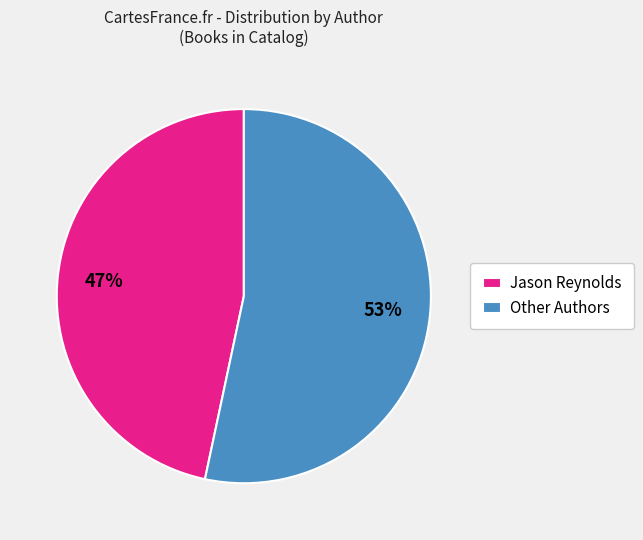

To the nearest percent, what percentage of the pie is Jason Reynolds?

47%